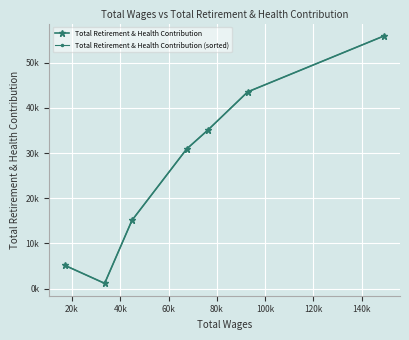

How many interior local valleys does the Total Retirement & Health Contribution (sorted) series have?

1